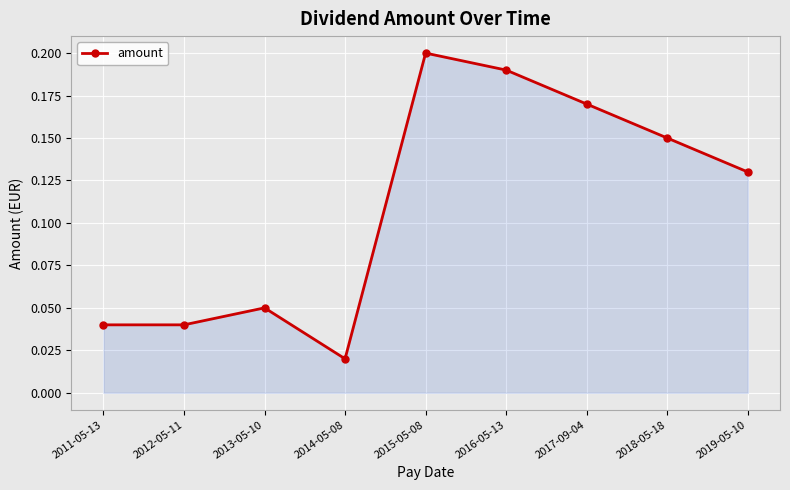

True or false: the data has more than 0 interior local peaks.

True